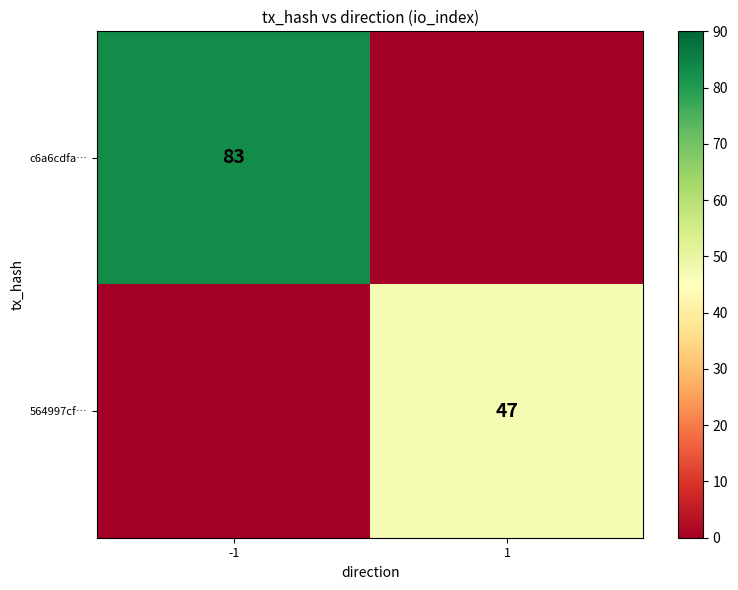

Is it true that c6a6cdfa… equals 129 at -1?

False